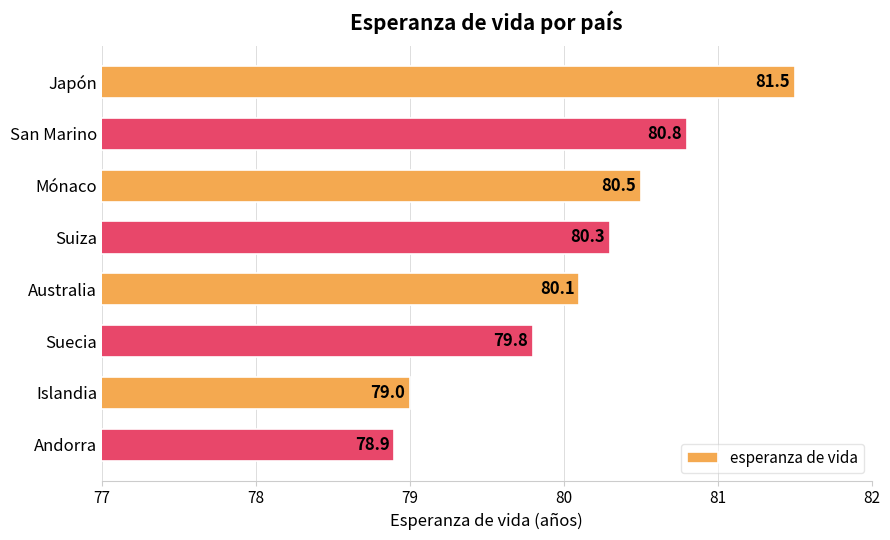

What is the sum of all values?

640.9